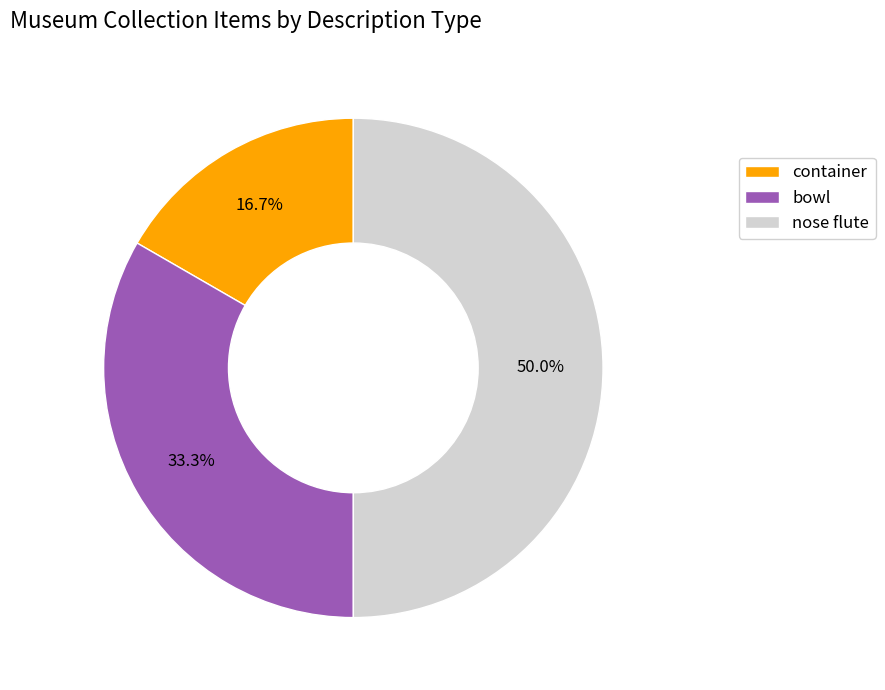

Does bowl represent more than half of the total?

No